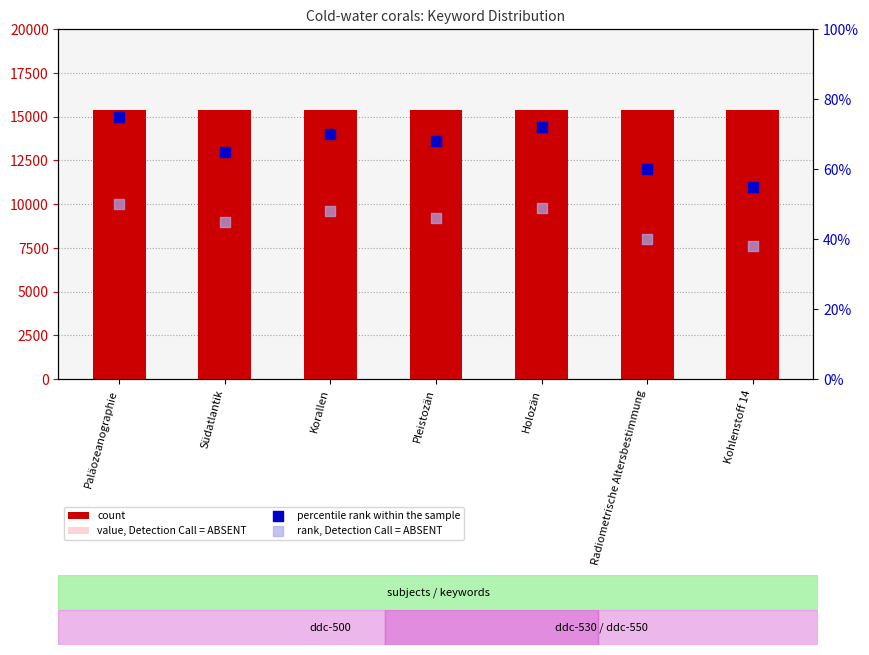

What are all the series names shown in the legend?

count, value, Detection Call = ABSENT, percentile rank within the sample, rank, Detection Call = ABSENT